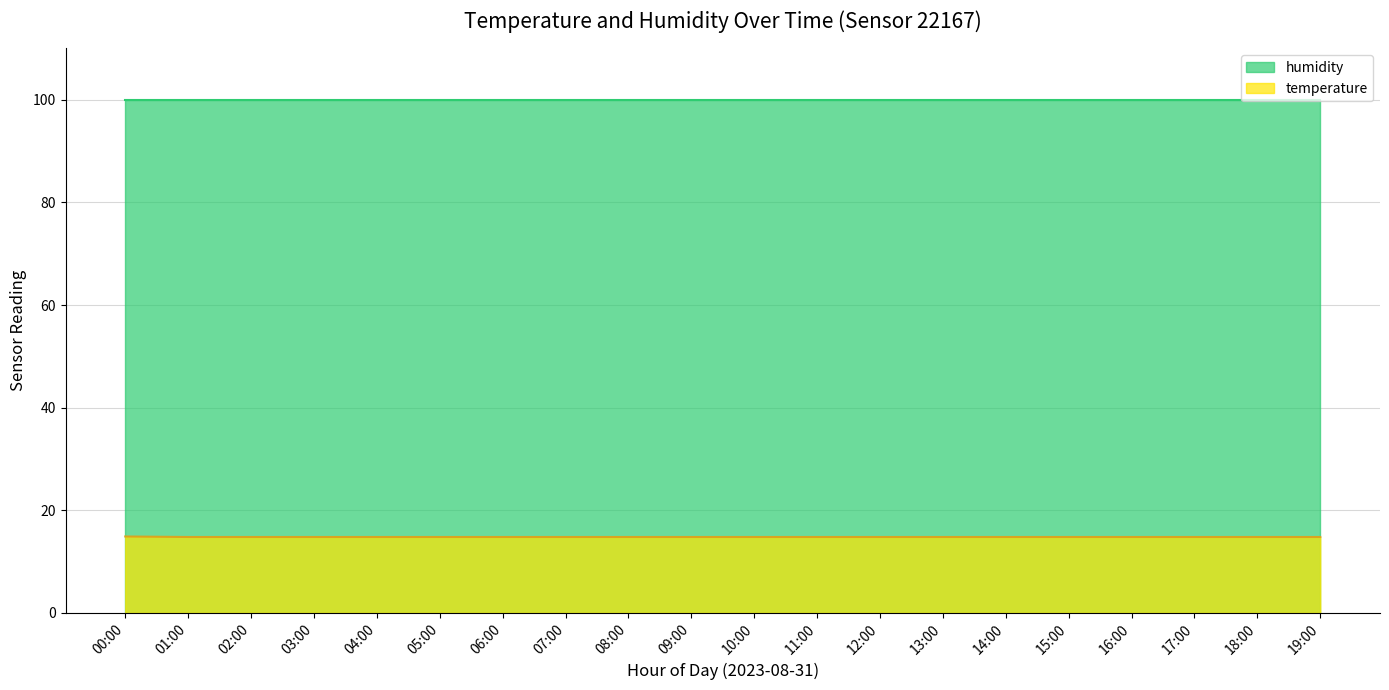

What is the sum of all values?

296.1